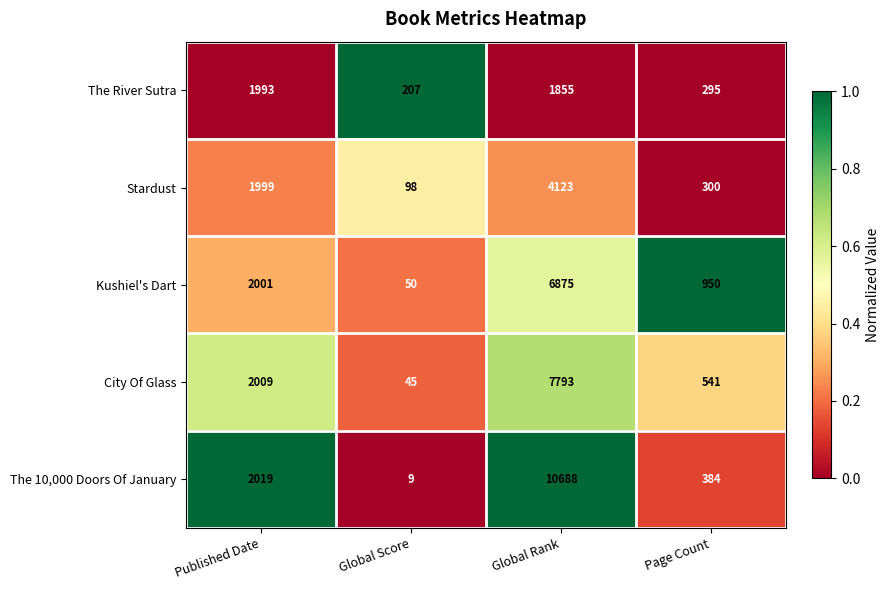

At which category does the chart reach its minimum across all series?

Global Score